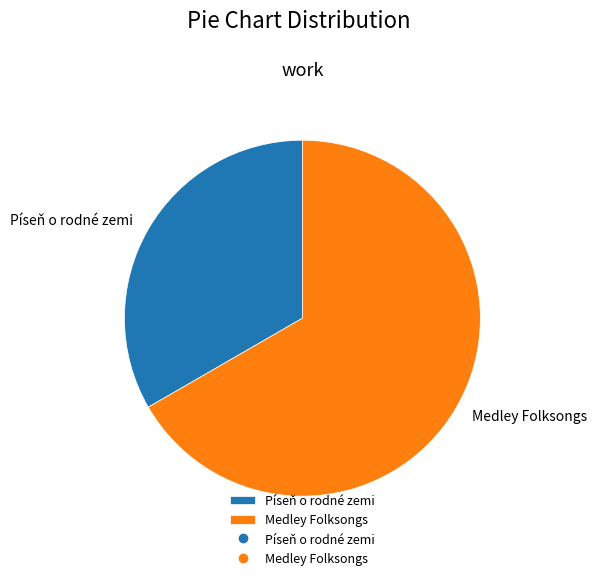

How many segments does this pie chart have?

2